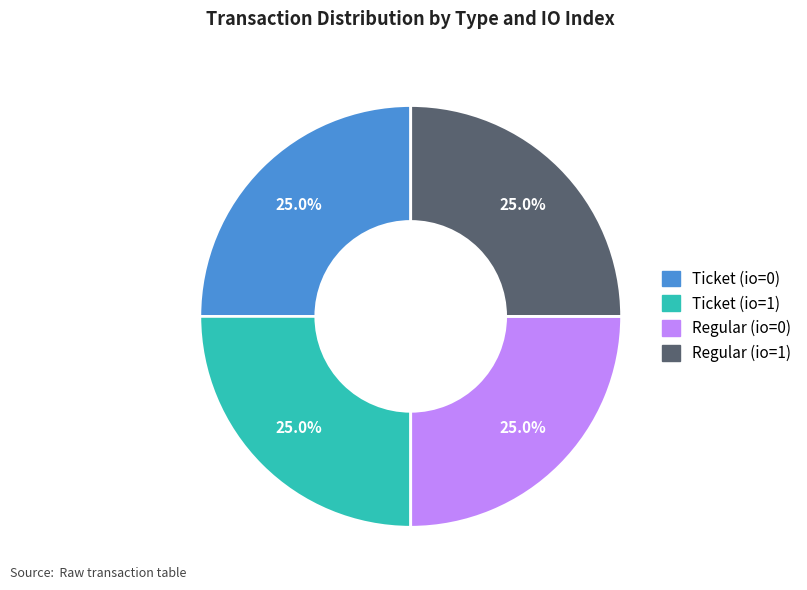

Is there a majority slice in this chart?

No